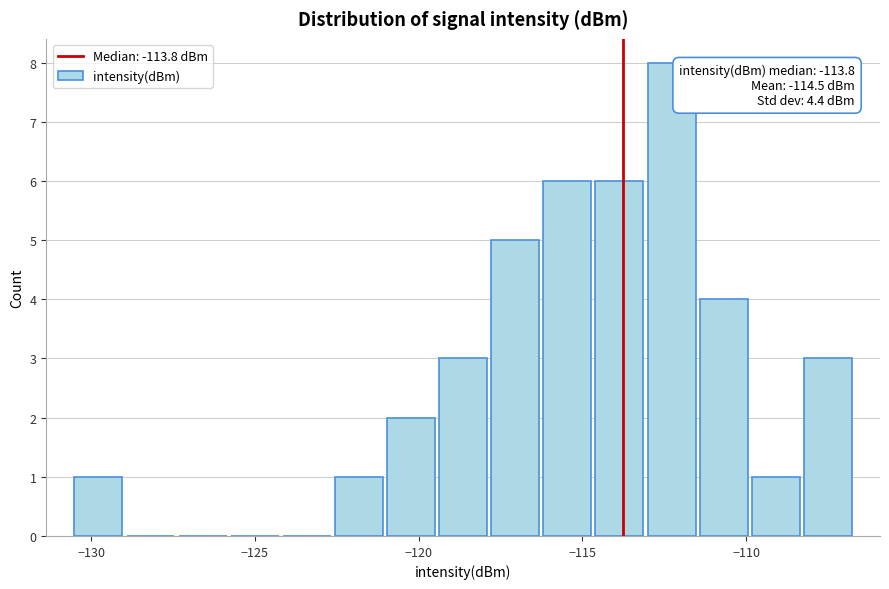

Read against the x-axis, roughly where is the centre of the tallest bar?

-112.5